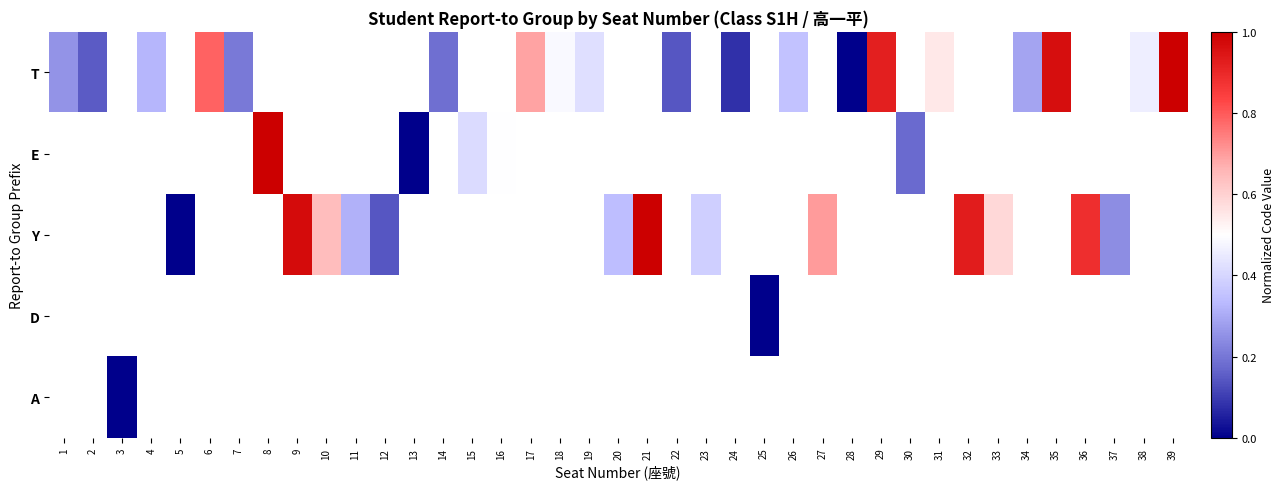

Where does the Y series first go above 0?

9